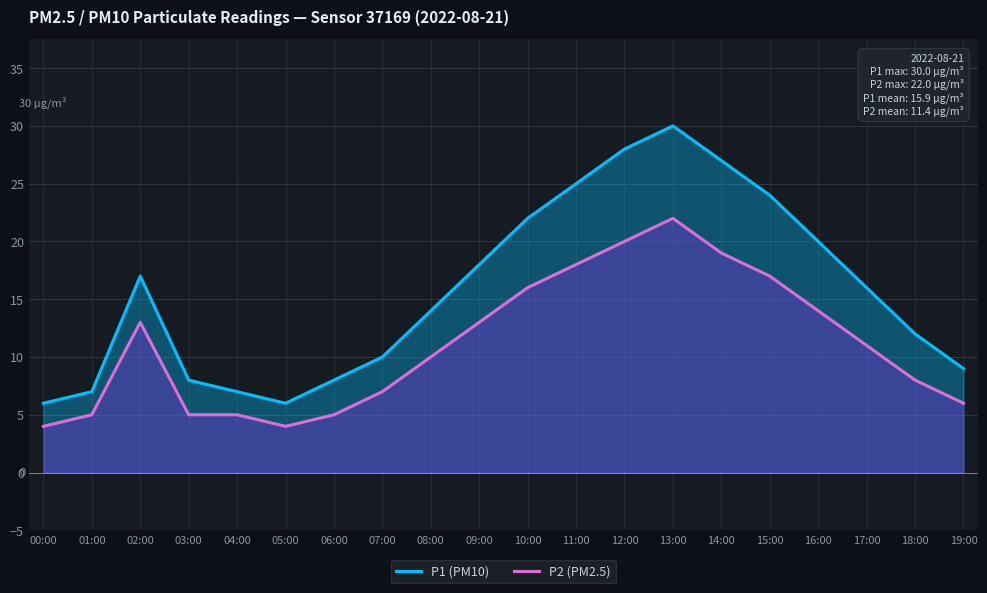

What is the spread (max minus min) of values at 11:00?

7